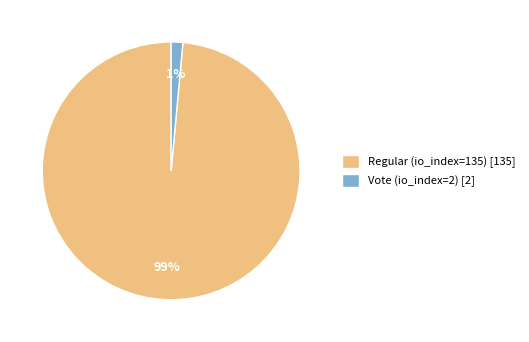

Which slice is the largest?

Regular (io_index=135)